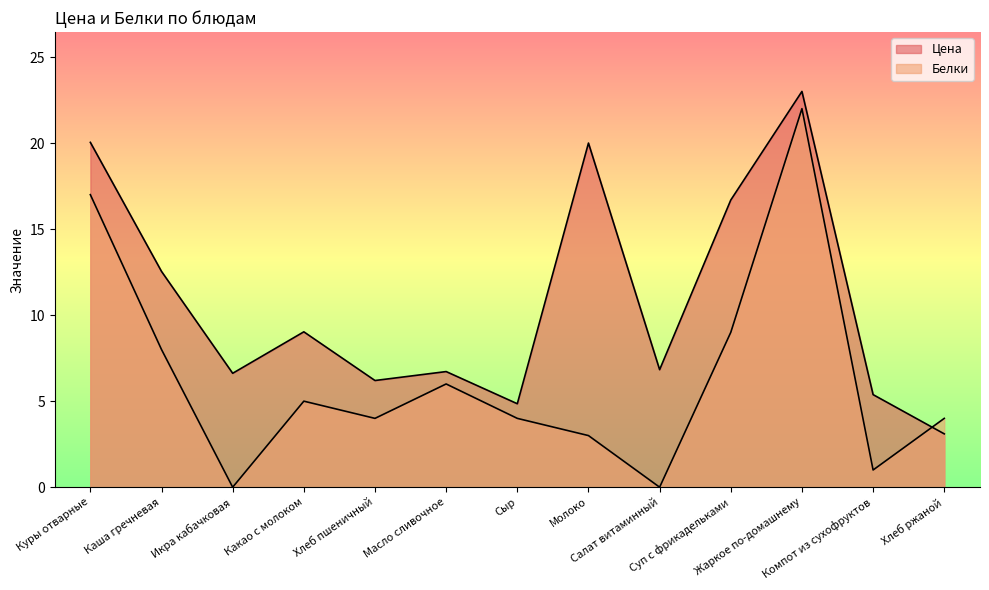

How many interior local valleys does the Цена series have?

4